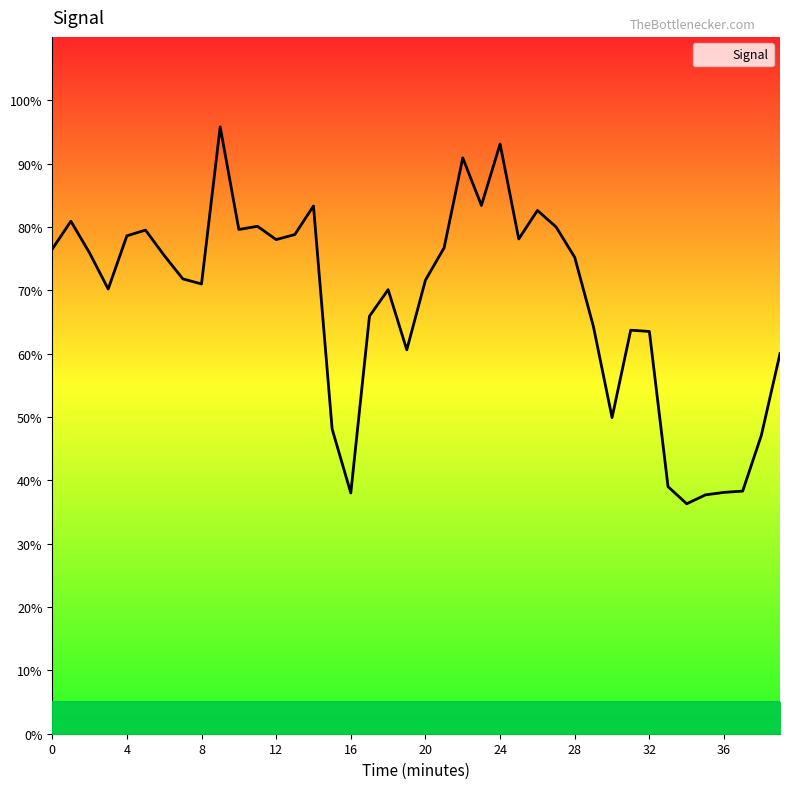

What is the maximum value shown in the chart?

95.8